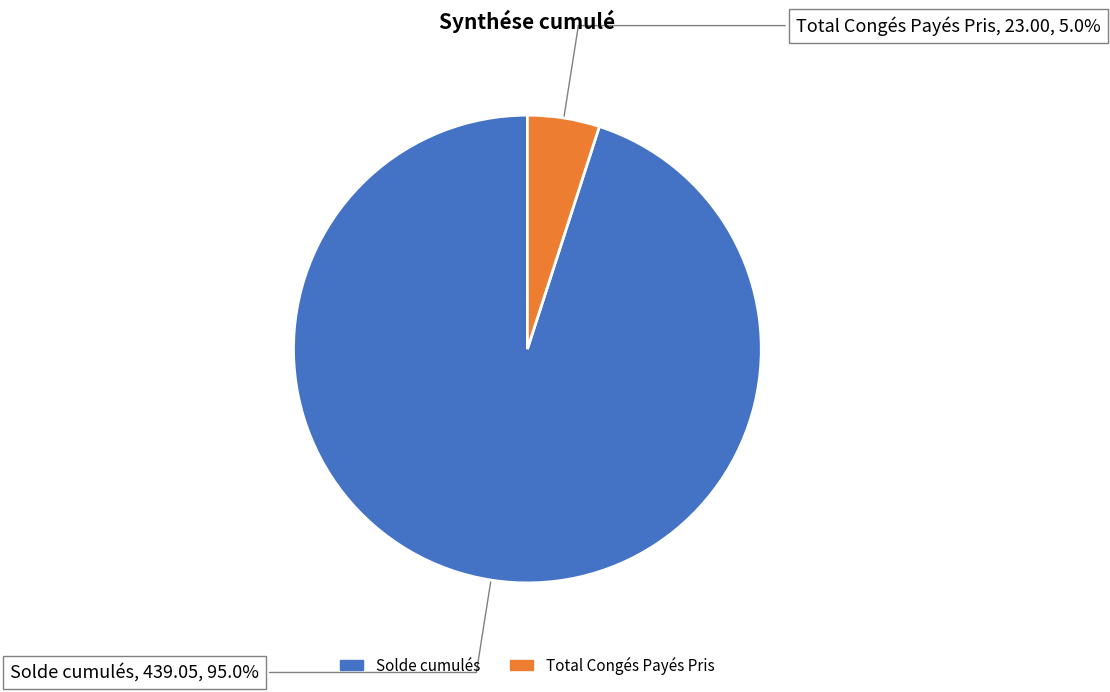

True or false: Total Congés Payés Pris accounts for 5% of the total.

True